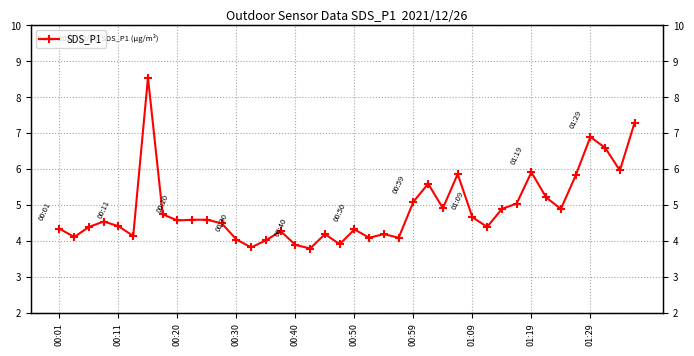

The value at 01:19 is 5.9. True or false?

True